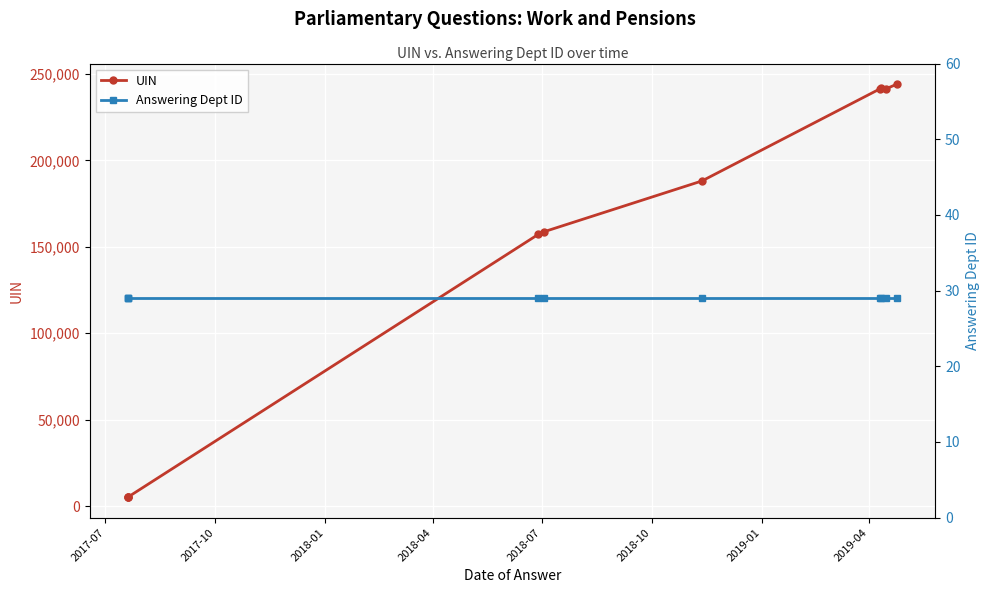

Does the chart display data point markers on the line(s)?

Yes